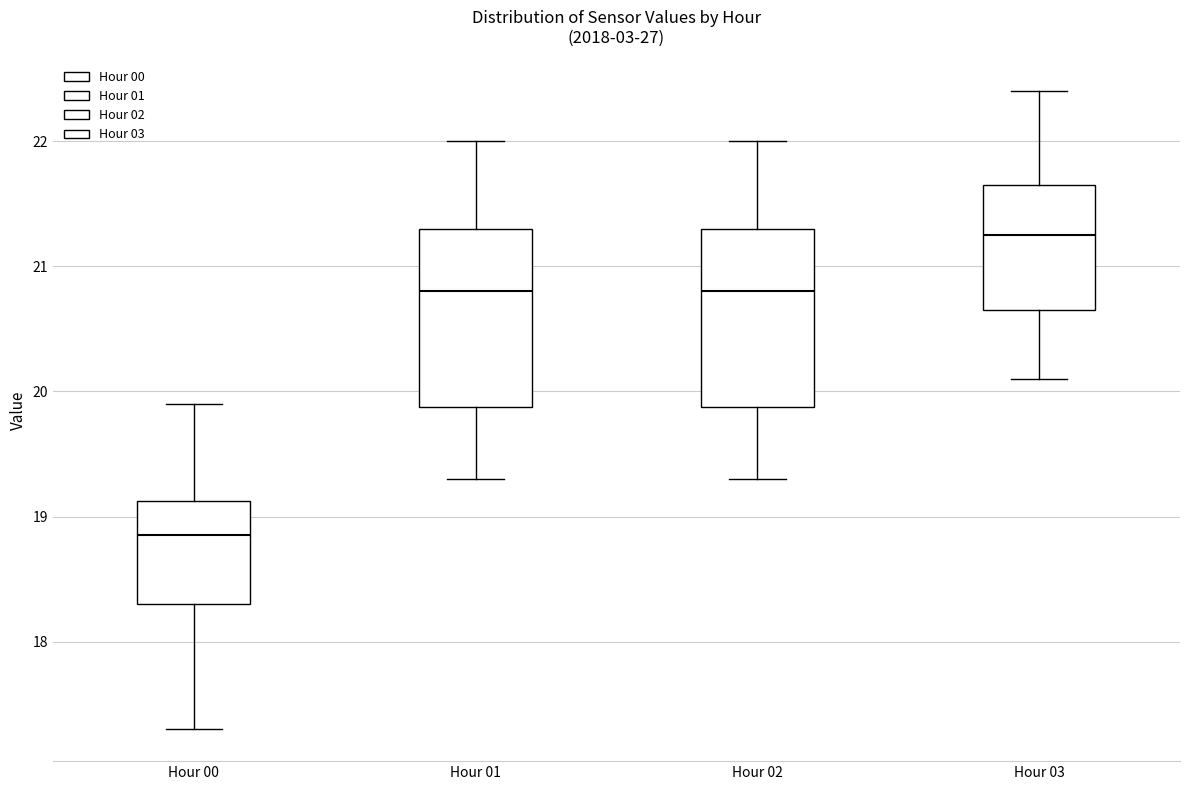

Which box has the highest median line?

Hour 03